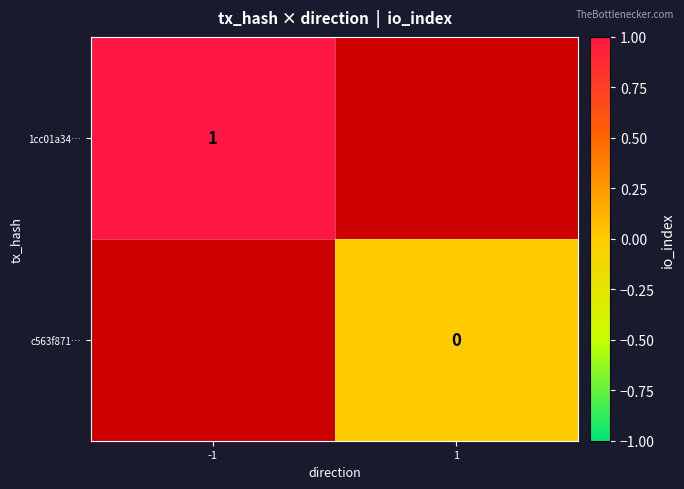

Which has a higher value, -1 or 1?

1